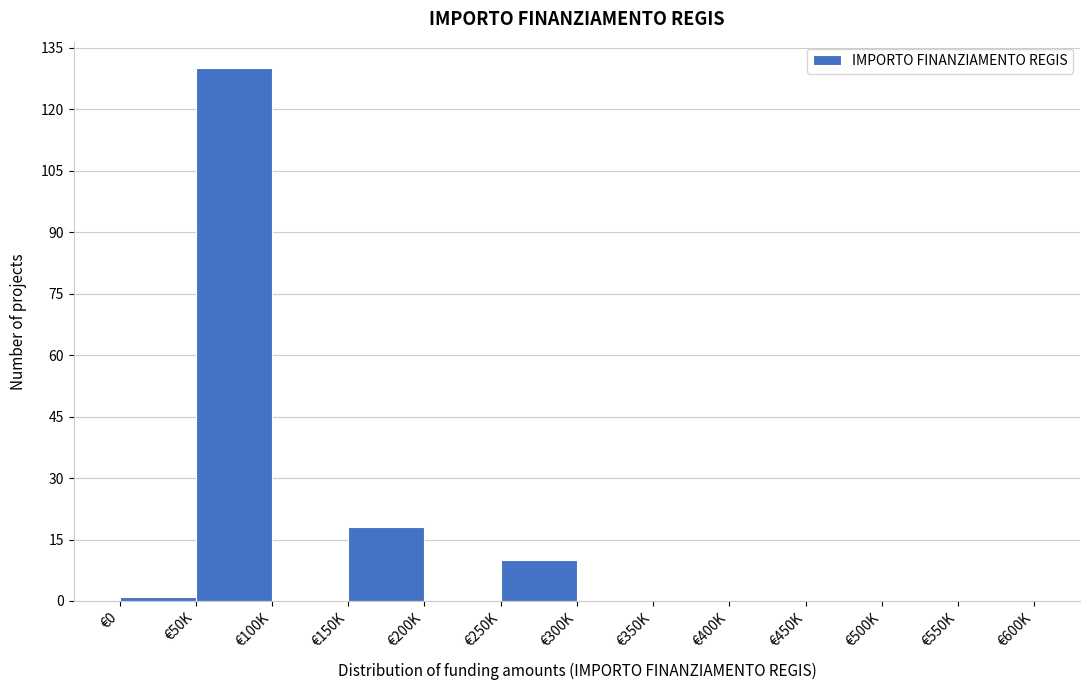

Reading left to right, what are all the values shown in this chart?

€0=1	€50K=130	€100K=0	€150K=18	€200K=0	€250K=10	€300K=0	€350K=0	€400K=0	€450K=0	€500K=0	€550K=0